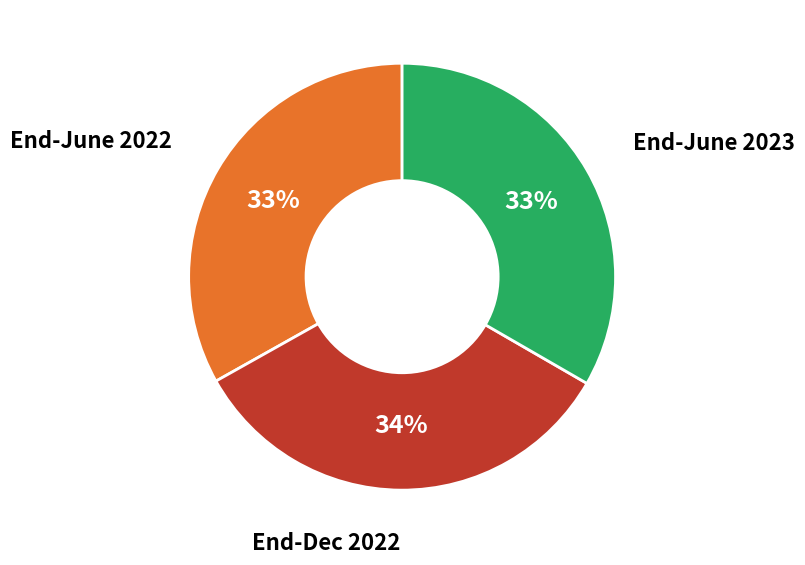

To the nearest percent, what is the average slice percentage?

33%